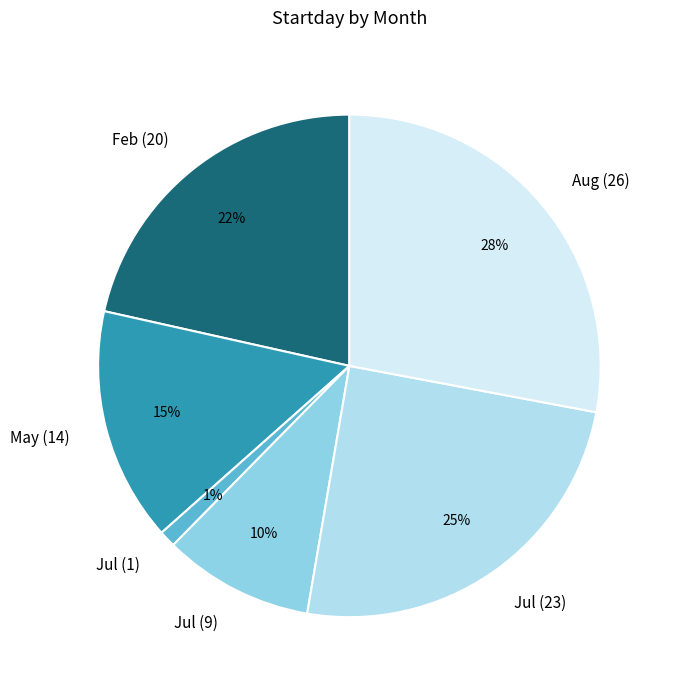

Which slice is the largest?

Aug (26)